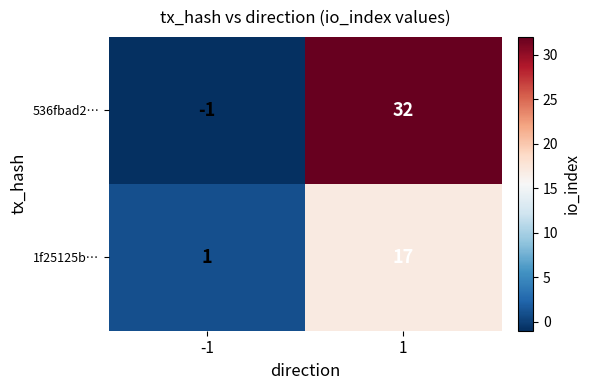

Which series has the largest total across all categories?

536fbad2…